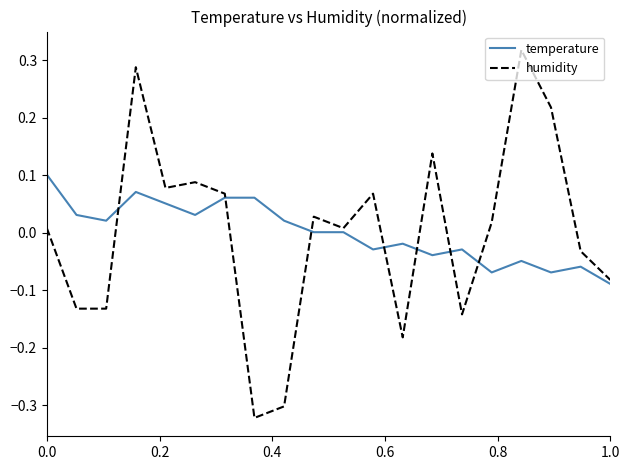

Rank the series by their maximum value, from highest to lowest.

humidity, temperature